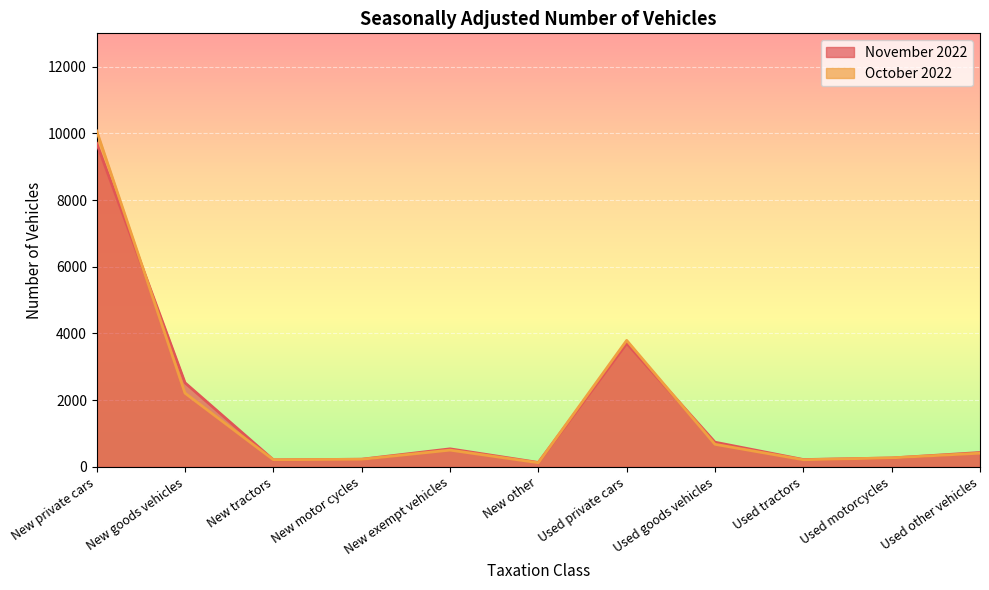

How many data points in November 2022 are less than 431?

5